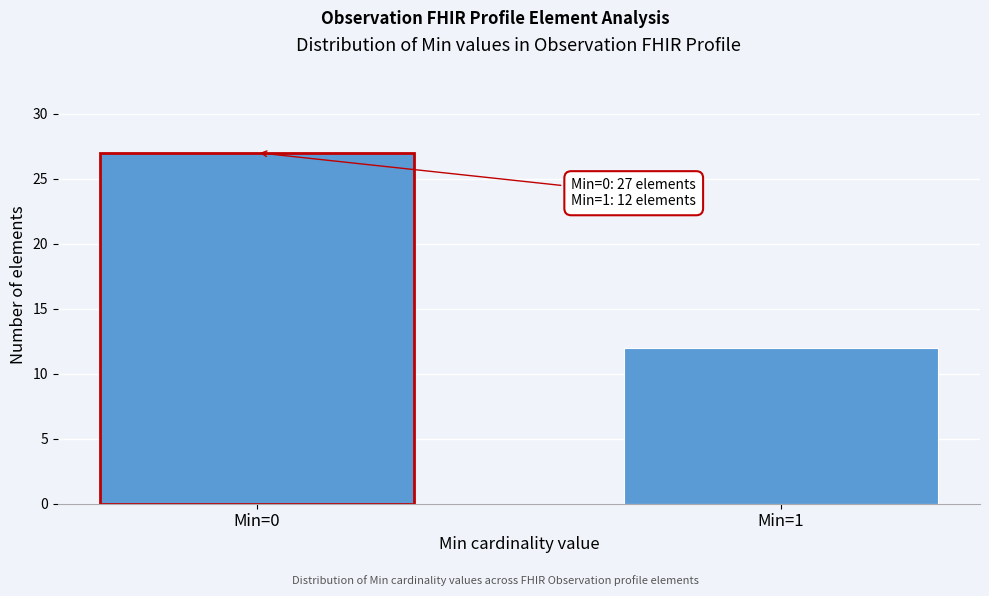

Reading left to right, list all the values displayed in this chart.

27	12